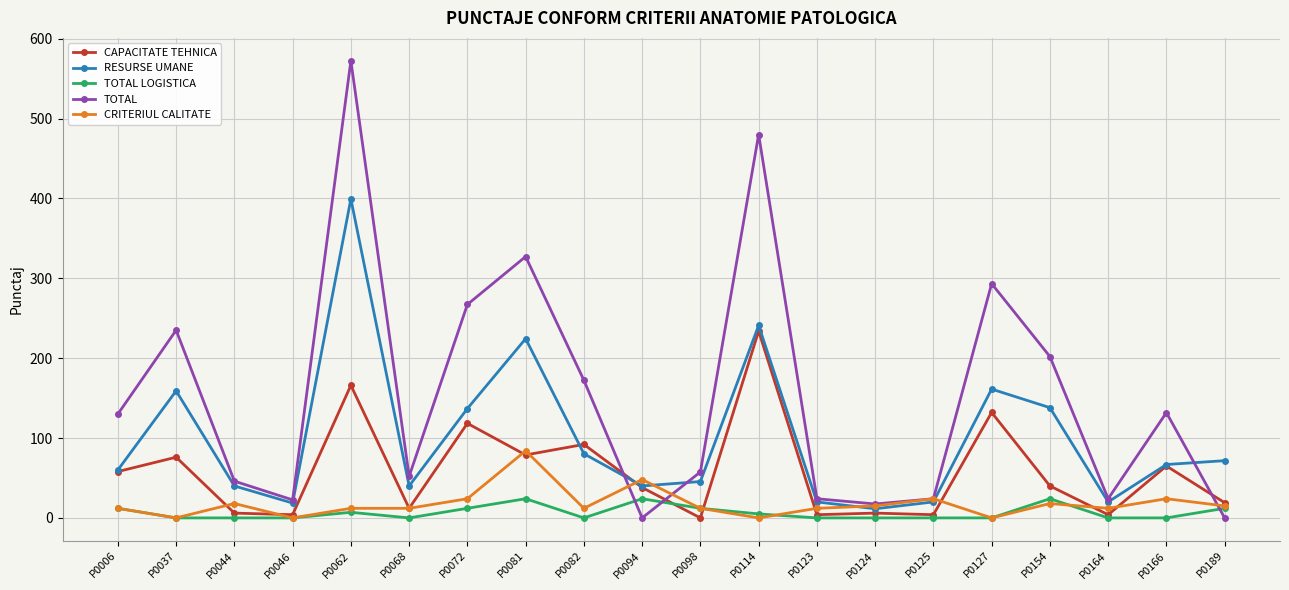

True or false: CAPACITATE TEHNICA and TOTAL LOGISTICA cross at least once.

True